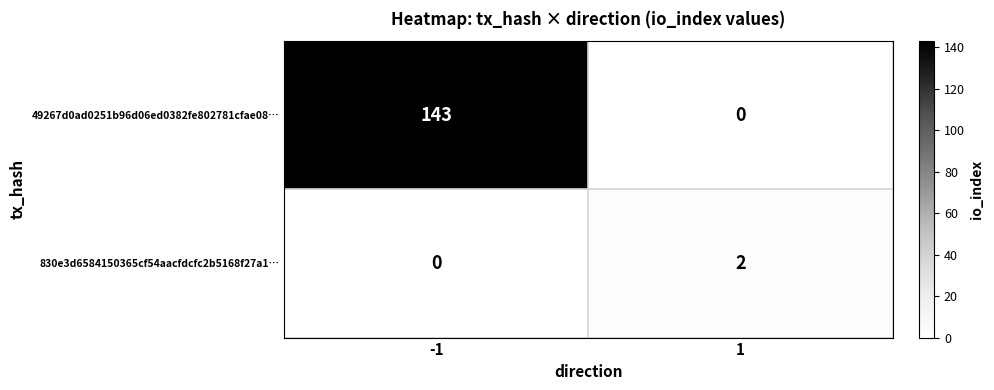

Reading left to right, what are all the values shown in this chart?

49267d0ad0251b96d06ed0382fe802781cfae08…: 143	0
830e3d6584150365cf54aacfdcfc2b5168f27a1…: 0	2